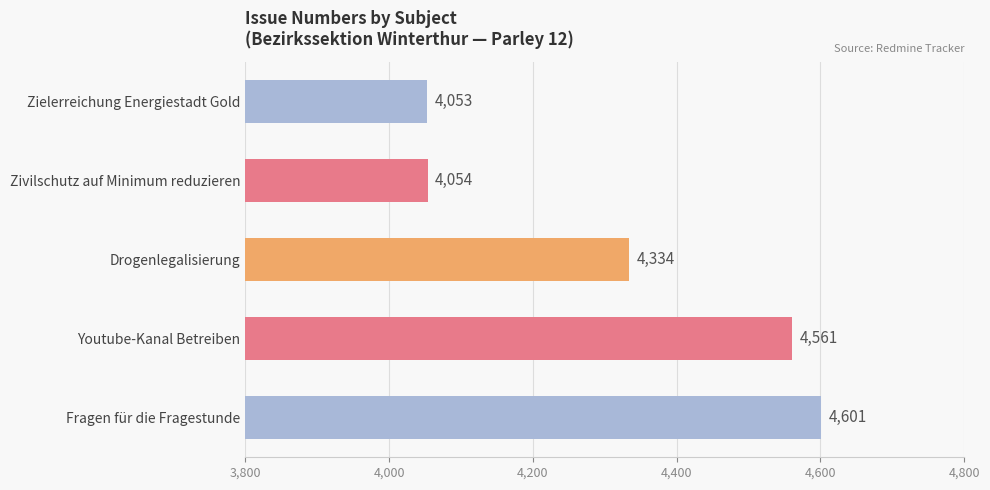

At which label is the value closest to 4327?

Drogenlegalisierung